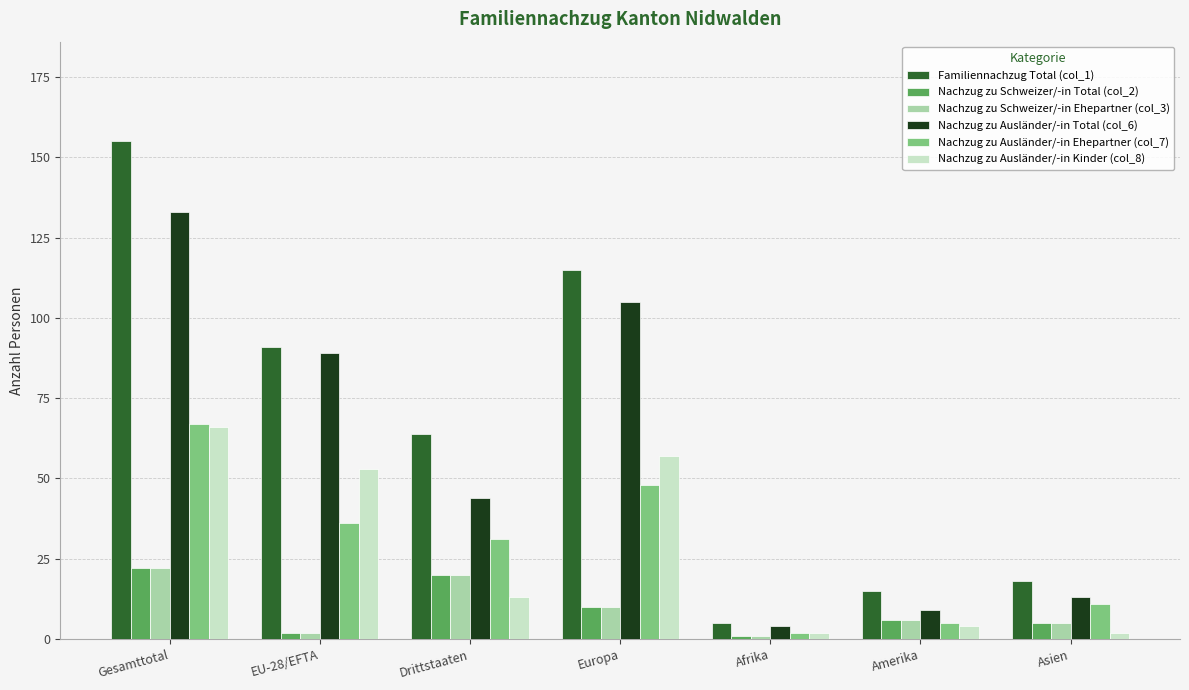

What is the sum of all Familiennachzug Total (col_1) values?

463